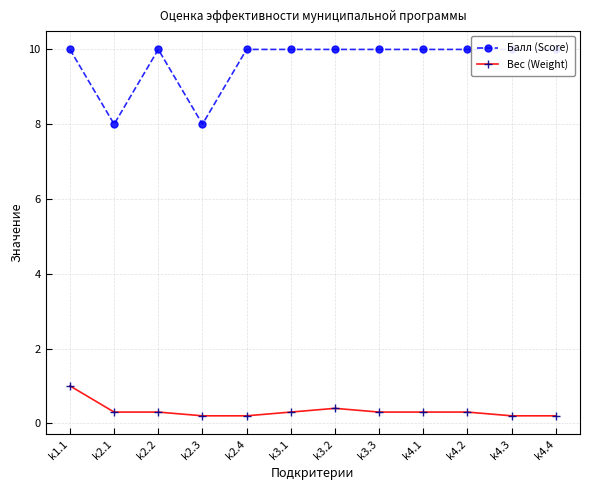

List the labels in order of Балл (Score) value, smallest first.

k2.1, k2.3, k1.1, k2.2, k2.4, k3.1, k3.2, k3.3, k4.1, k4.2, k4.3, k4.4